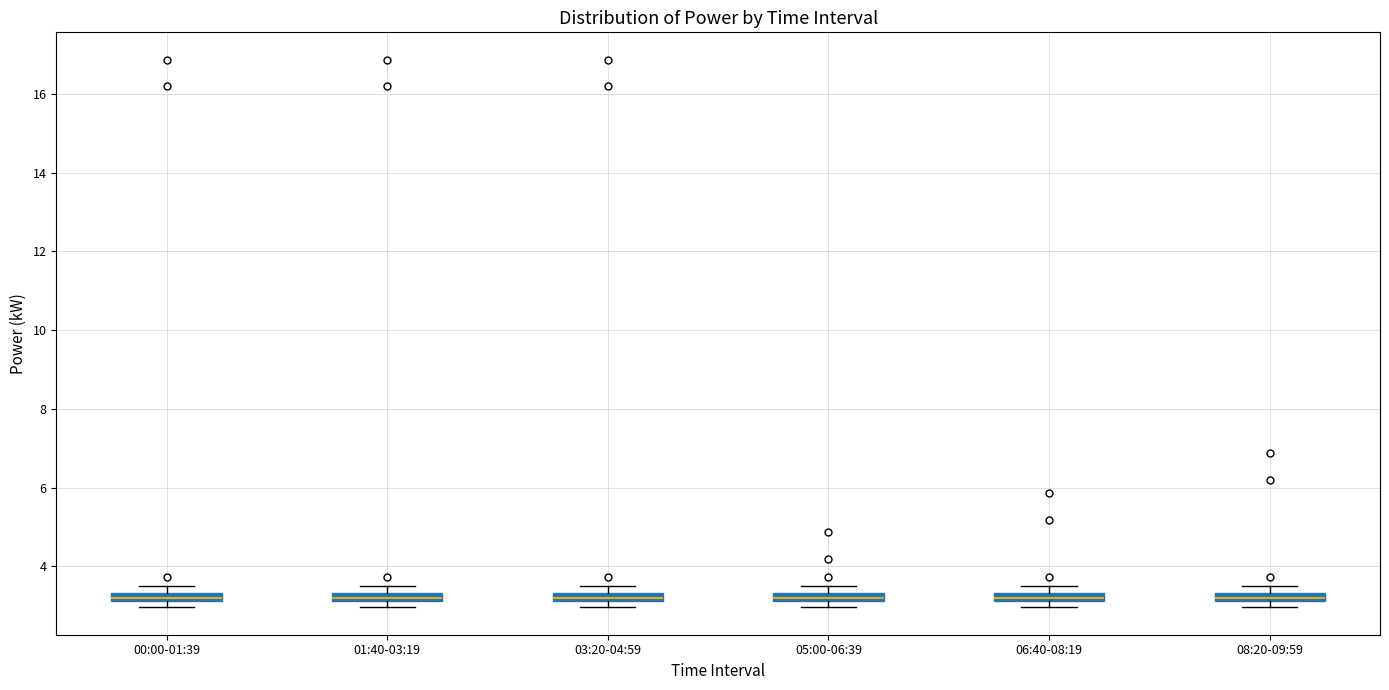

Where is the lower edge of the box for 06:40-08:19 on the y-axis? The values are not printed on the chart, so give them approximately, as read against the axis.

3.2